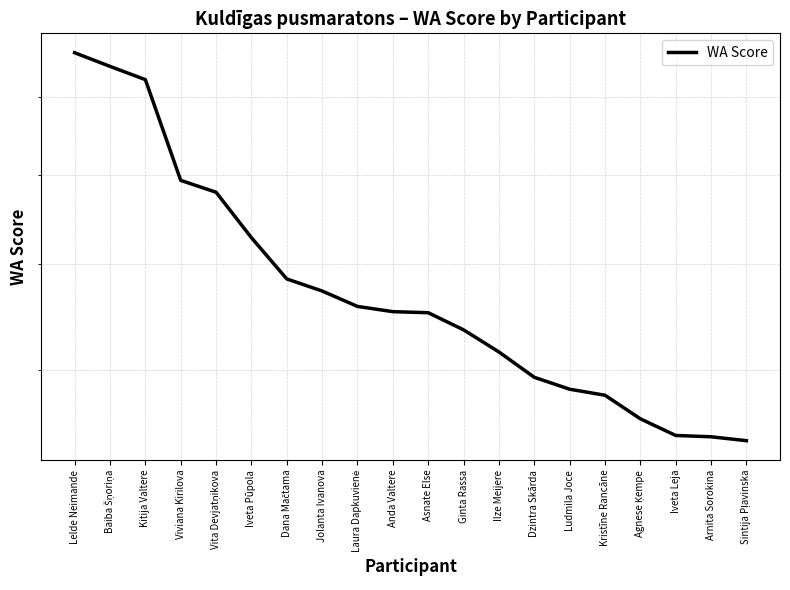

What is the sum of all values?

11656